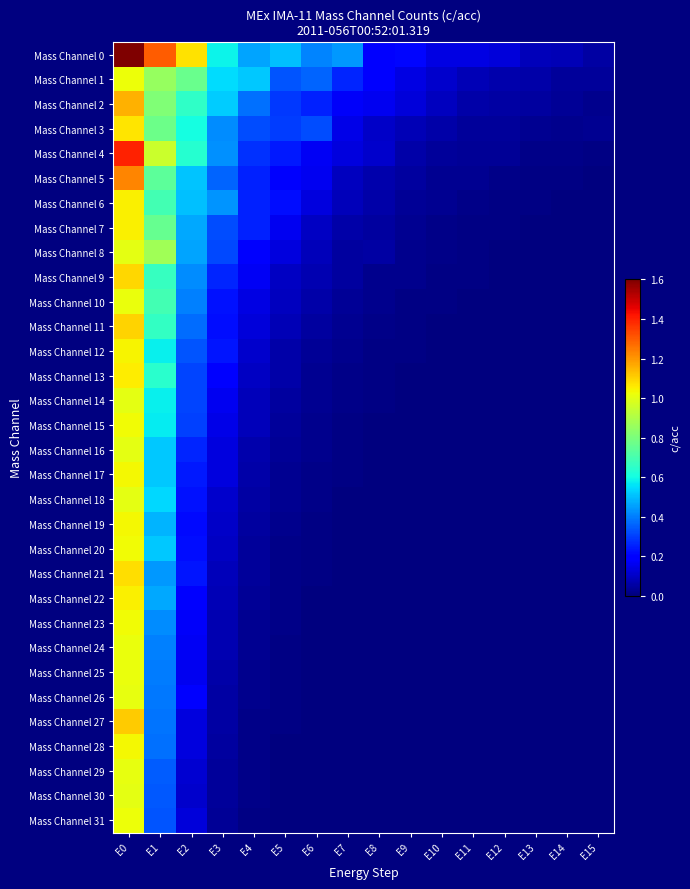

At how many categories does at least one series exceed 0?

16